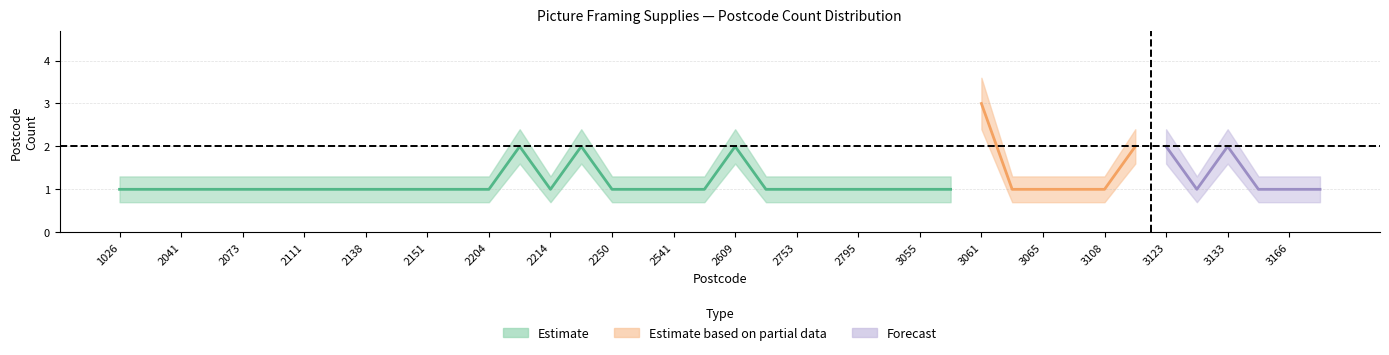

Count the number of categories in the chart.

40